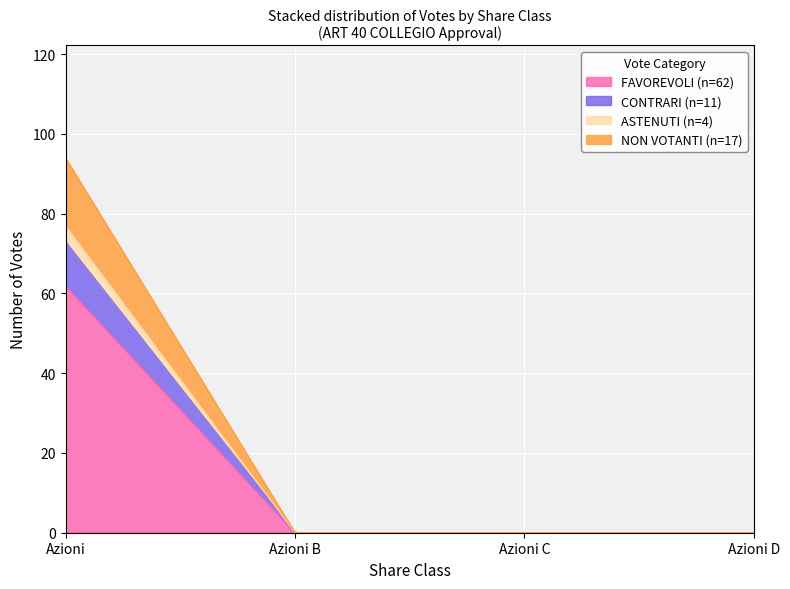

True or false: ASTENUTI and NON VOTANTI intersect in this chart.

False